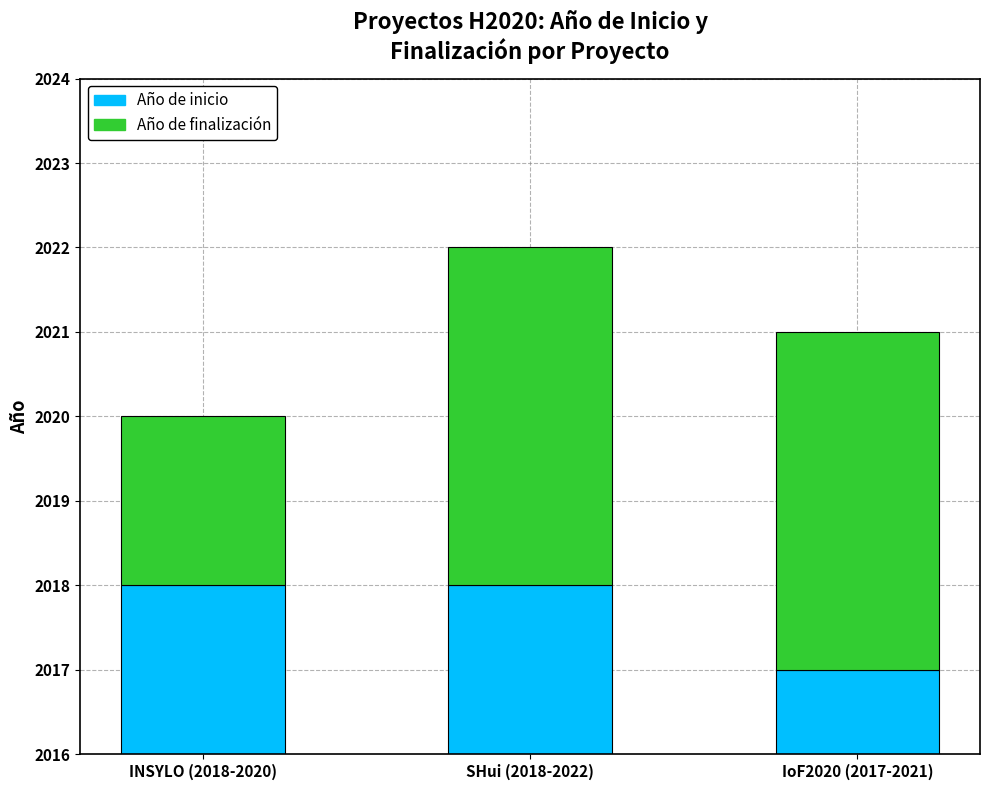

At which category is the sum across all series the highest?

SHui (2018-2022)